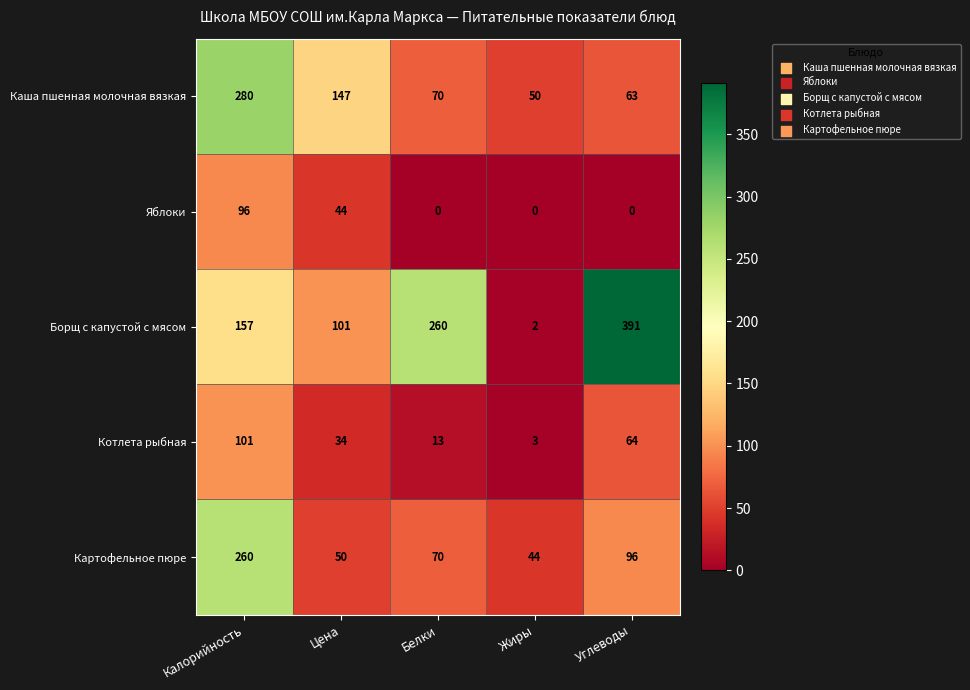

Is it true that Котлета рыбная equals 13 at Белки?

True